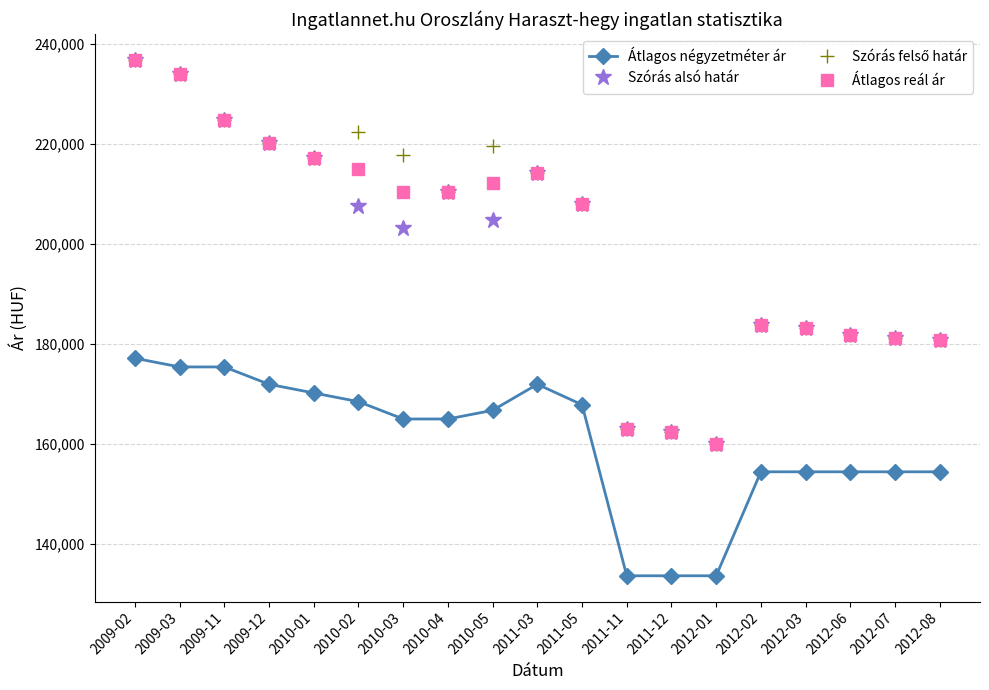

Which series changed the most between 2009-03 and 2010-03?

Szórás alsó határ